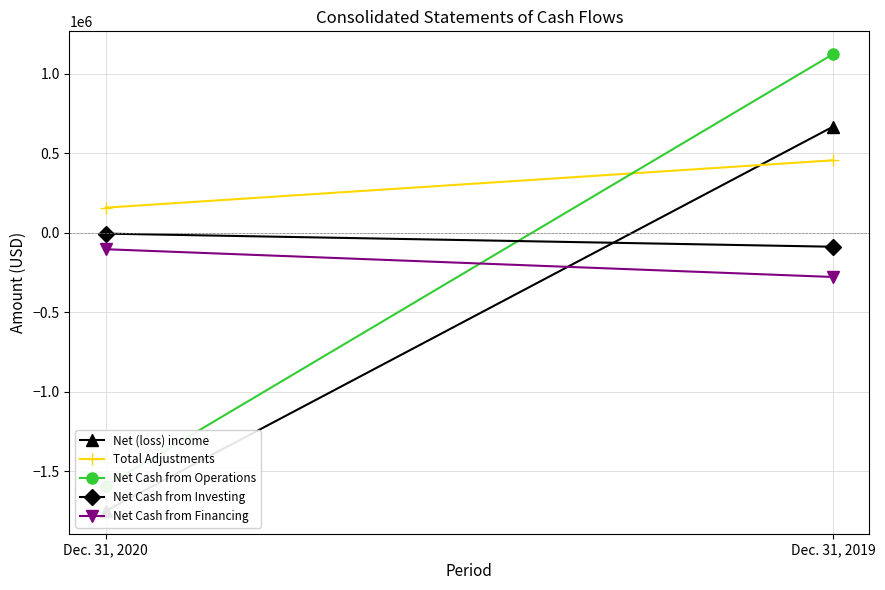

Which has a higher value, Dec. 31, 2020 or Dec. 31, 2019?

Dec. 31, 2019